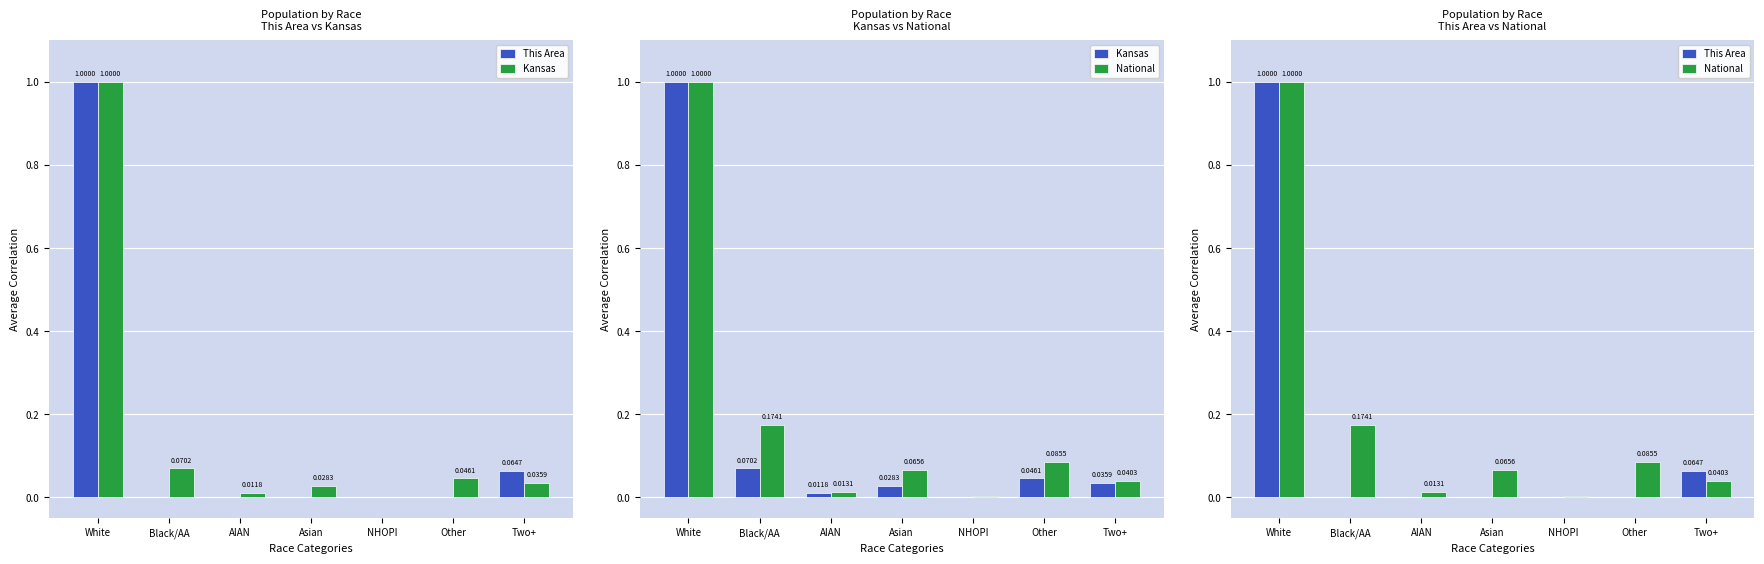

Which label corresponds to the largest value in the chart?

White